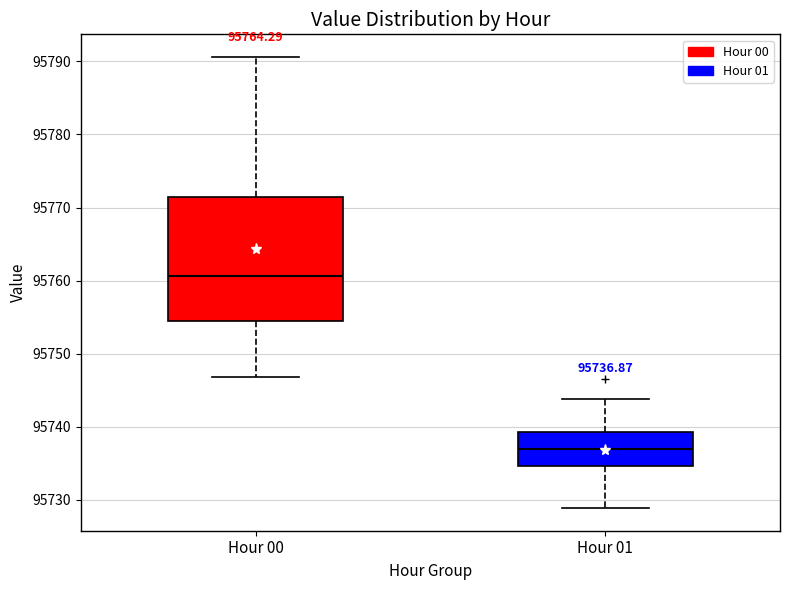

Which box's median line is the lowest?

Hour 01